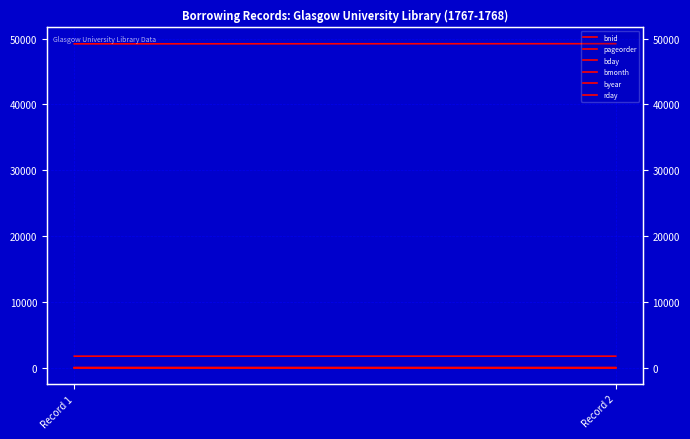

At which label does pageorder reach its peak?

Record 2